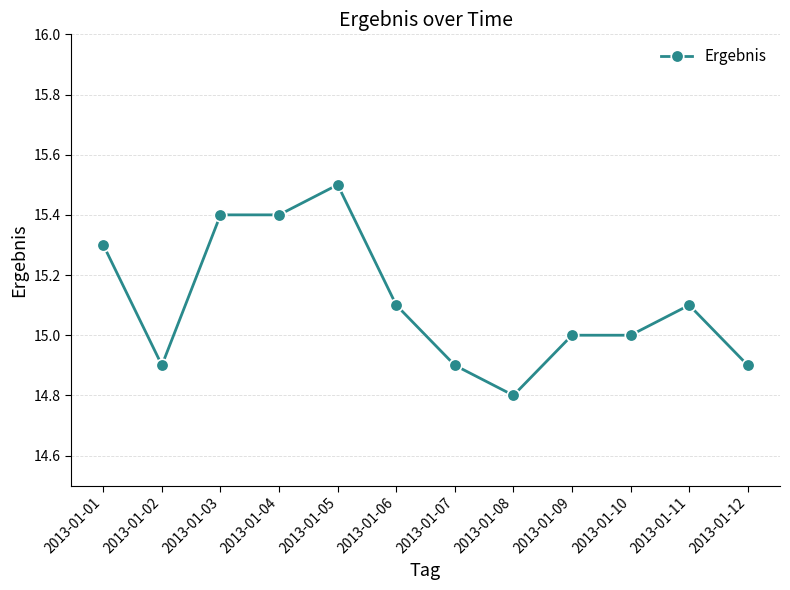

Reading left to right, extract all data points from this chart.

2013-01-01=15.3	2013-01-02=14.9	2013-01-03=15.4	2013-01-04=15.4	2013-01-05=15.5	2013-01-06=15.1	2013-01-07=14.9	2013-01-08=14.8	2013-01-09=15.0	2013-01-10=15.0	2013-01-11=15.1	2013-01-12=14.9